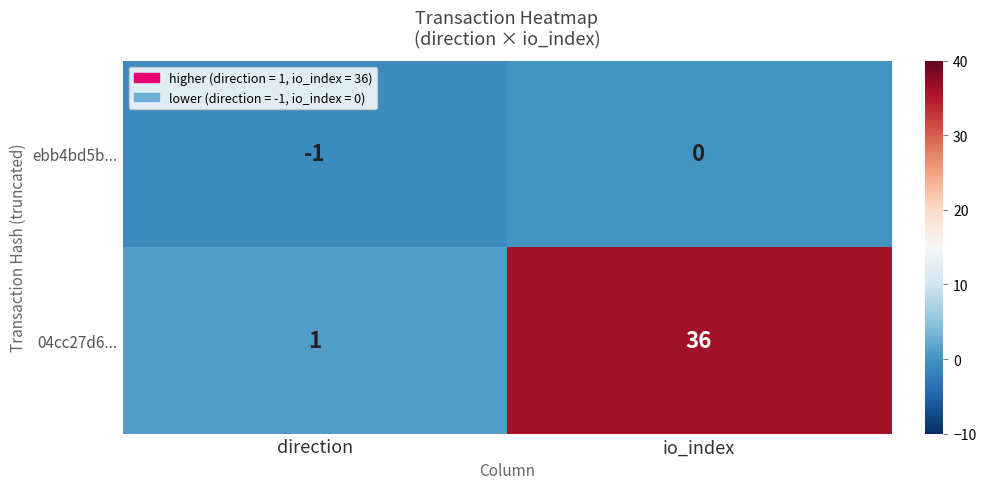

The value of ebb4bd5b... at io_index is 1. True or false?

False